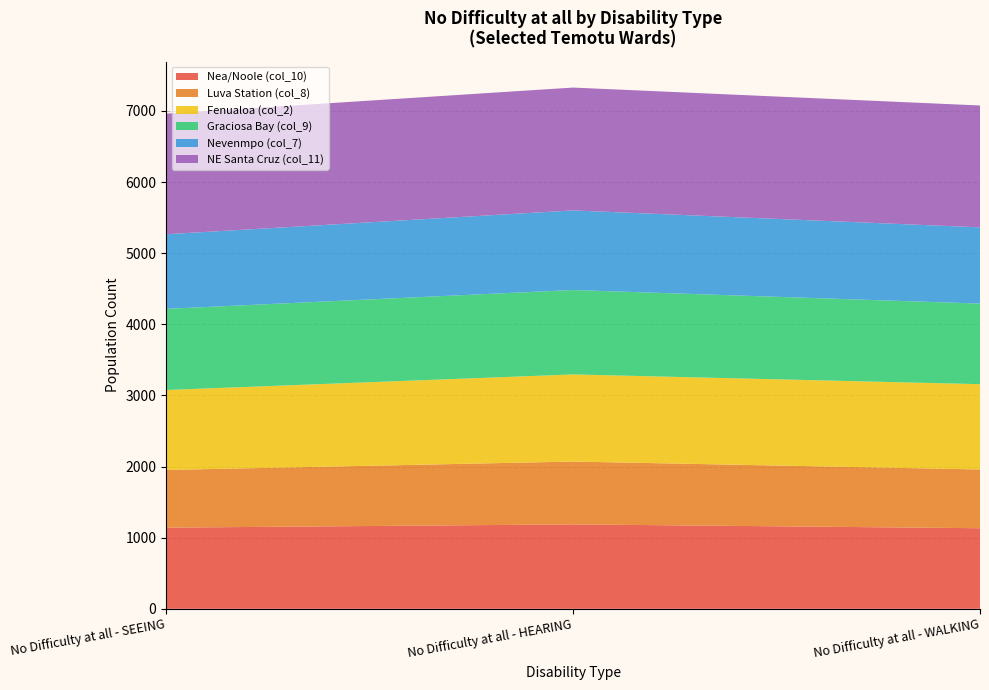

Reading left to right, transcribe all the data shown in this chart.

Nea/Noole (col_10): No Difficulty at all - SEEING=1141	No Difficulty at all - HEARING=1187	No Difficulty at all - WALKING=1133
Luva Station (col_8): No Difficulty at all - SEEING=811	No Difficulty at all - HEARING=883	No Difficulty at all - WALKING=826
Fenualoa (col_2): No Difficulty at all - SEEING=1124	No Difficulty at all - HEARING=1225	No Difficulty at all - WALKING=1199
Graciosa Bay (col_9): No Difficulty at all - SEEING=1141	No Difficulty at all - HEARING=1187	No Difficulty at all - WALKING=1133
Nevenmpo (col_7): No Difficulty at all - SEEING=1049	No Difficulty at all - HEARING=1119	No Difficulty at all - WALKING=1072
NE Santa Cruz (col_11): No Difficulty at all - SEEING=1695	No Difficulty at all - HEARING=1727	No Difficulty at all - WALKING=1713